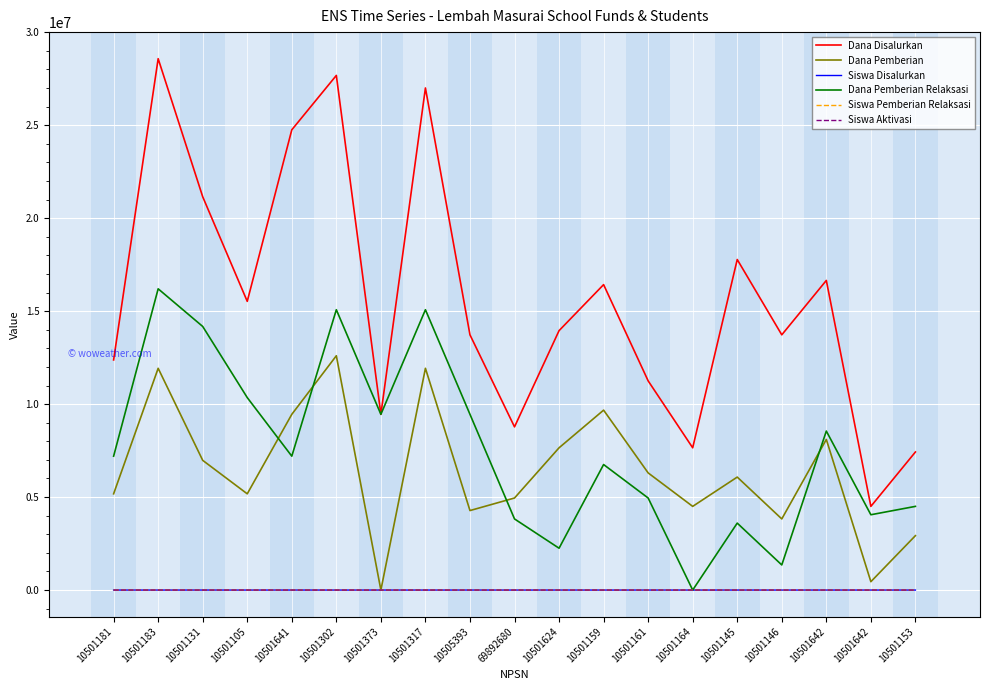

What are all the series names shown in the legend?

Dana Disalurkan, Dana Pemberian, Siswa Disalurkan, Dana Pemberian Relaksasi, Siswa Pemberian Relaksasi, Siswa Aktivasi